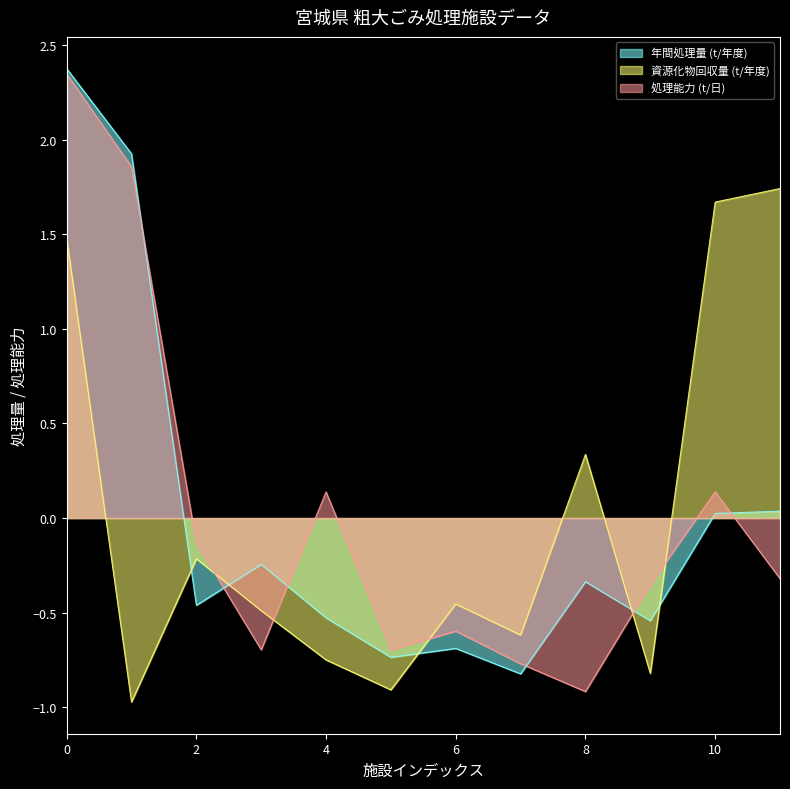

What are all the series names shown in the legend?

年間処理量 (t/年度), 資源化物回収量 (t/年度), 処理能力 (t/日)